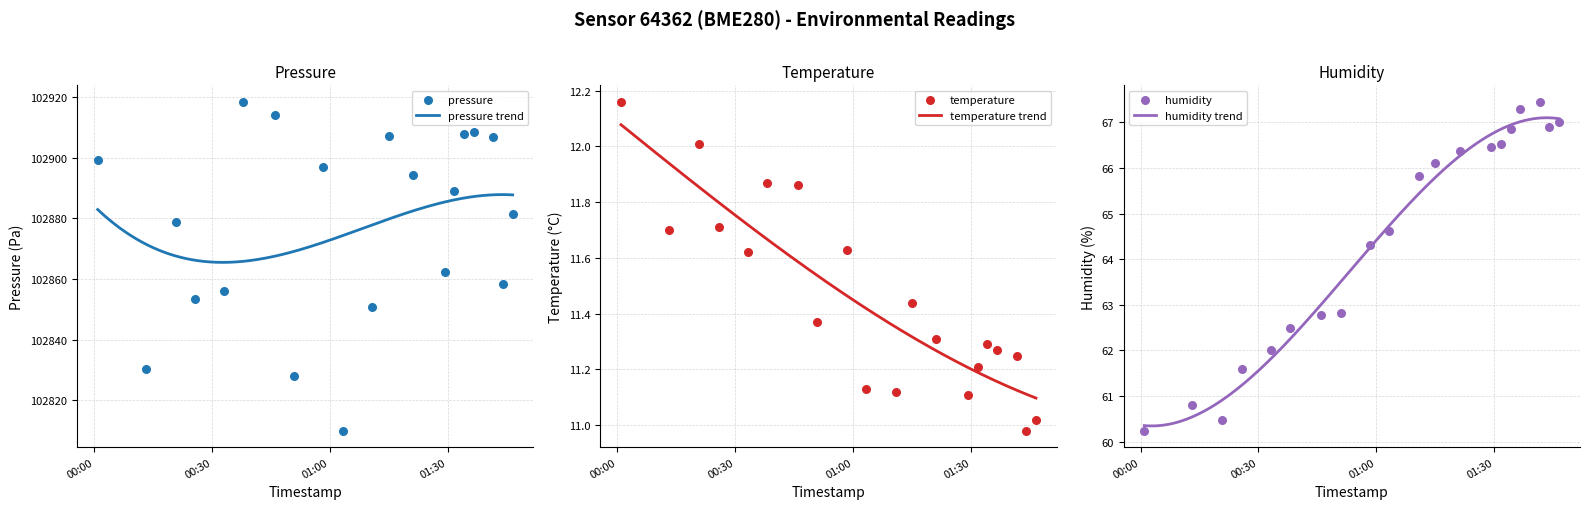

Which series has the largest total across all categories?

pressure